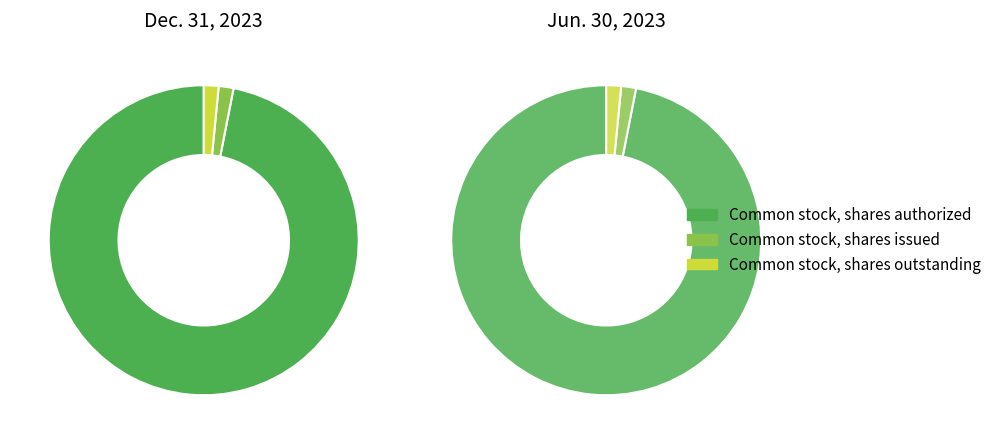

Which slice is the largest?

Common stock, shares authorized